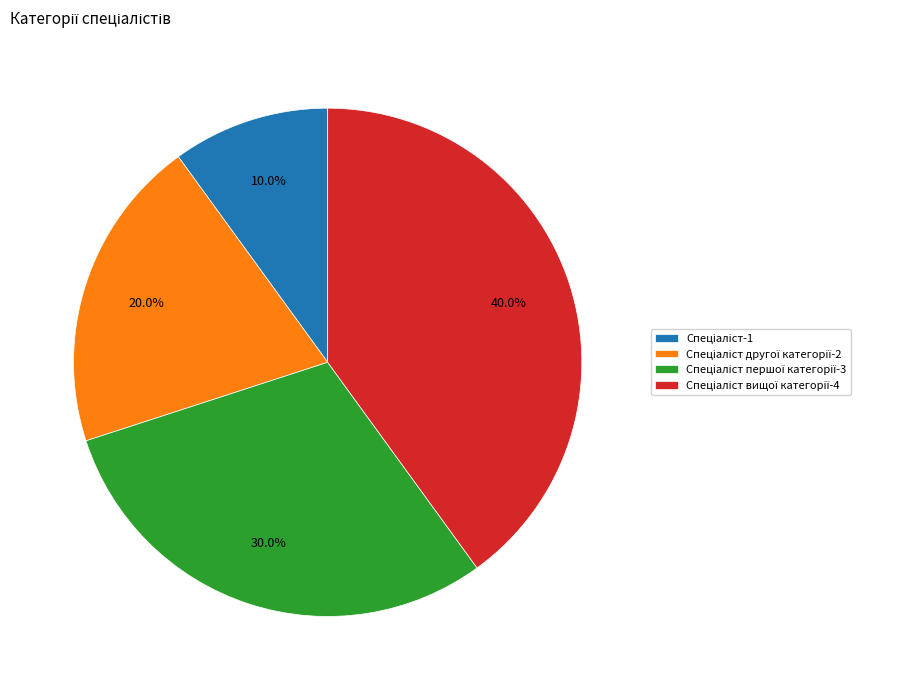

Is there a majority slice in this chart?

No